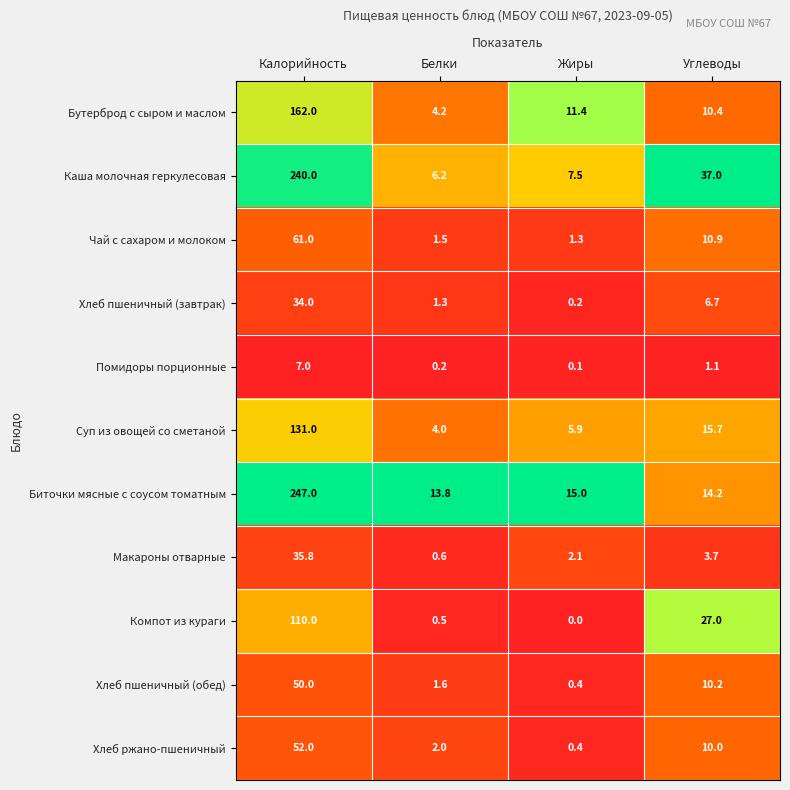

Which series has the largest total across all categories?

Каша молочная геркулесовая